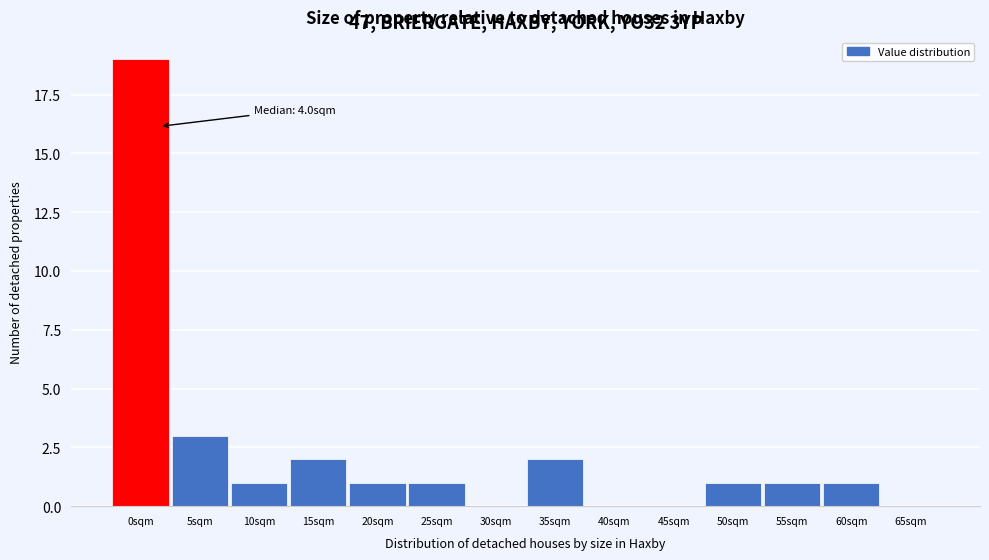

Reading left to right, transcribe all the data shown in this chart.

0sqm=19	5sqm=3	10sqm=1	15sqm=2	20sqm=1	25sqm=1	30sqm=0	35sqm=2	40sqm=0	45sqm=0	50sqm=1	55sqm=1	60sqm=1	65sqm=0